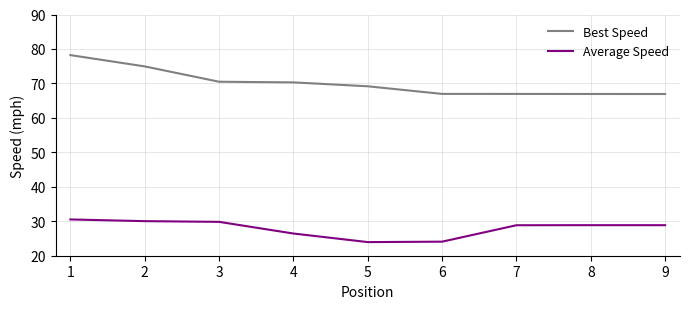

What is the sum of all Best Speed values?

630.9